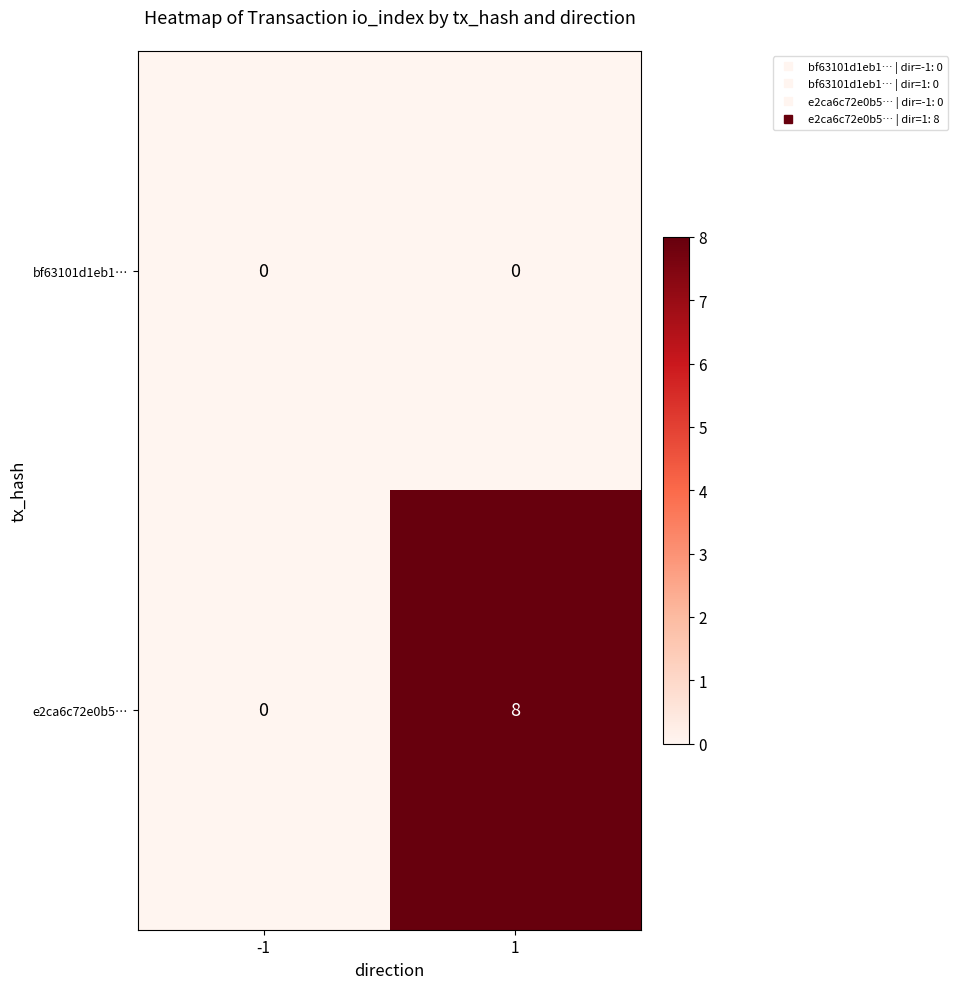

Which series has the largest total across all categories?

e2ca6c72e0b5…